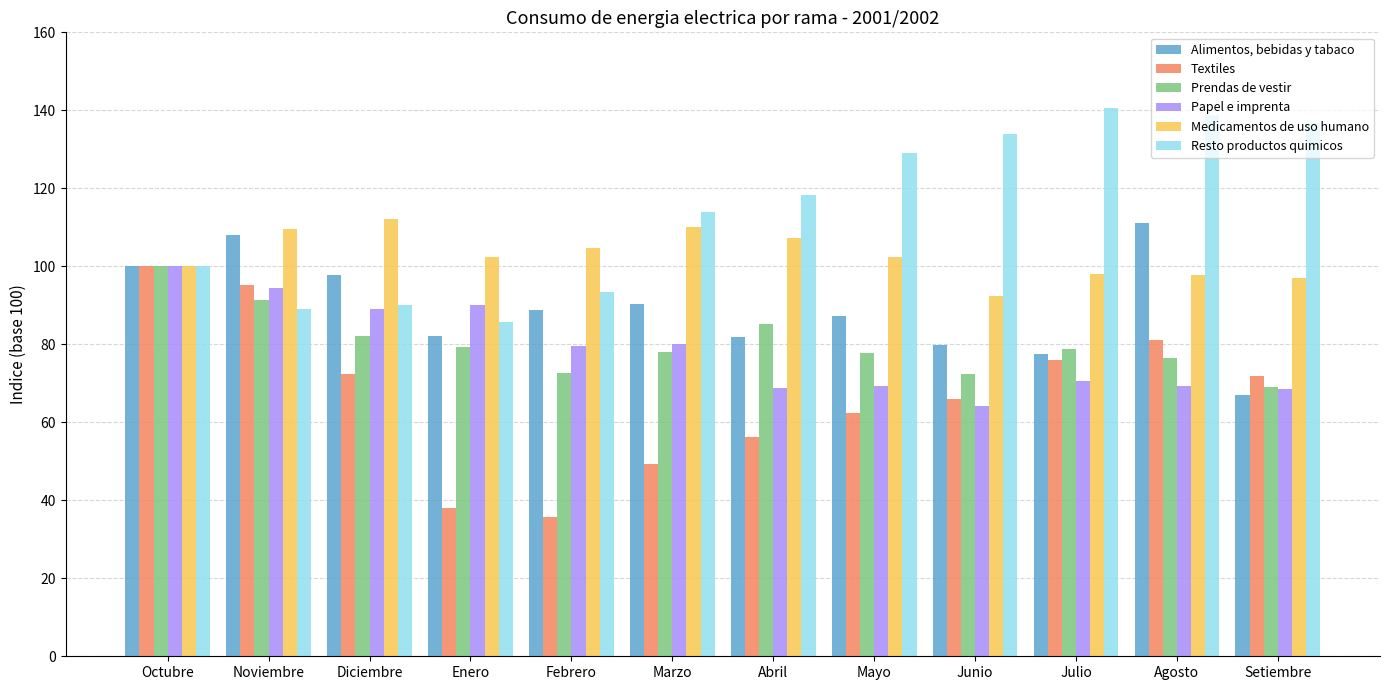

How many series are shown in this chart?

6